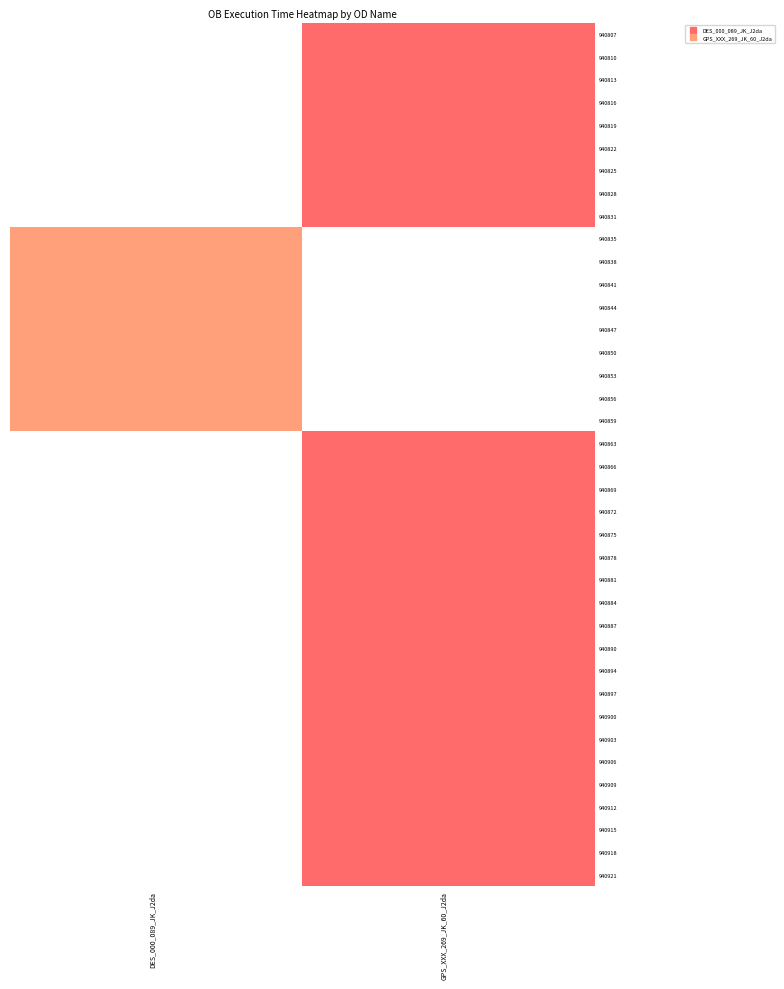

Between DES_000_089_JK_J2da and GPS_XXX_269_JK_60_J2da, which is larger?

GPS_XXX_269_JK_60_J2da